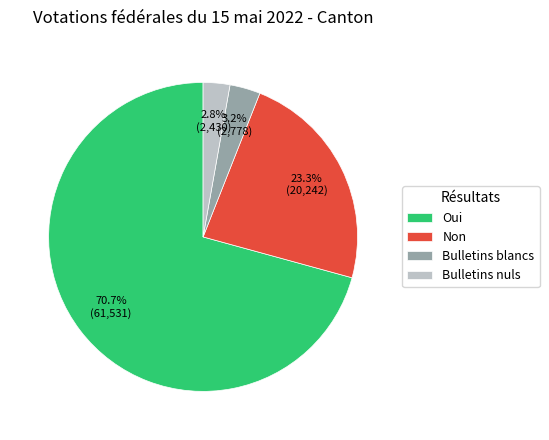

What is the ratio of the value at Non to the value at Bulletins nuls?

8.3